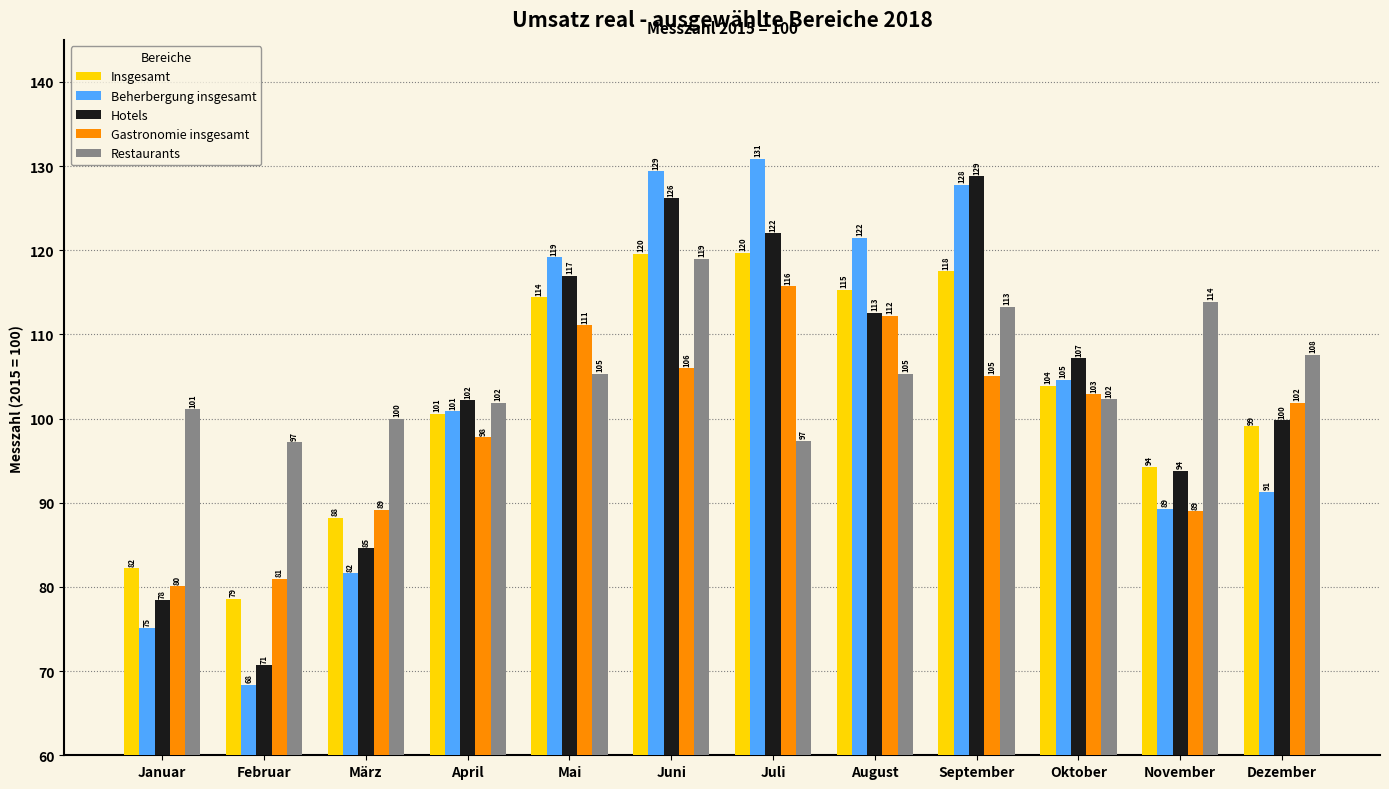

What is the minimum value shown in the chart?

68.4